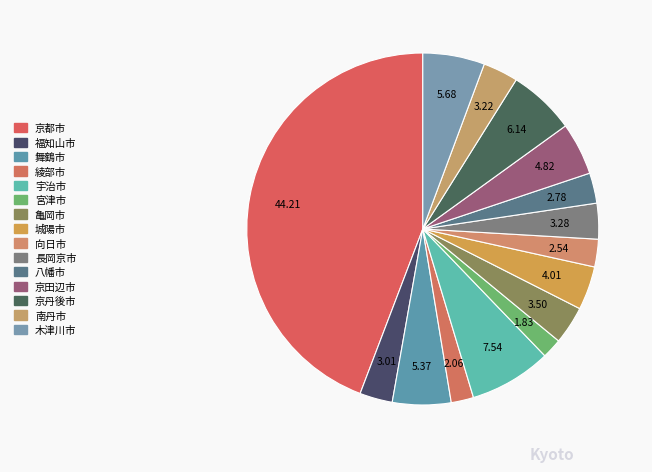

Between 亀岡市 and 八幡市, which is larger?

亀岡市